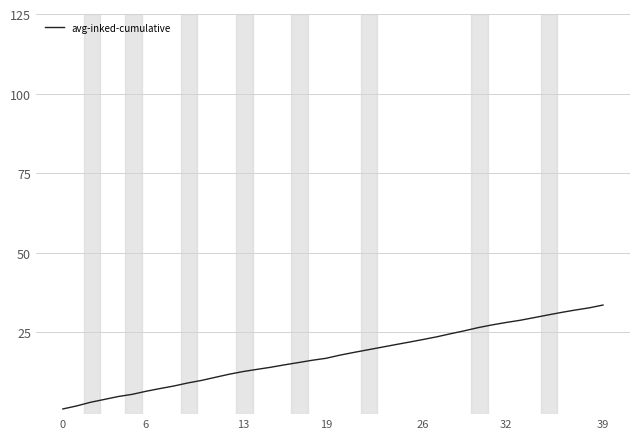

How many lines are shown in the chart?

1